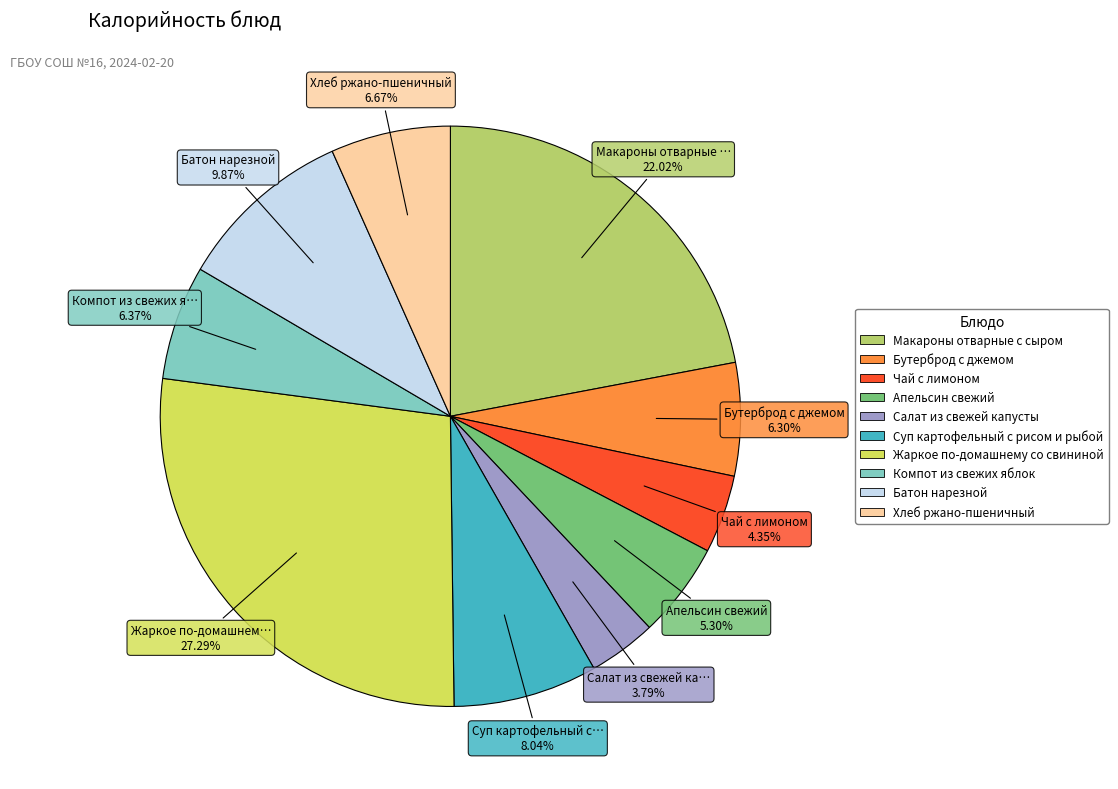

To the nearest percent, what is the combined percentage of Макароны отварные с сыром and Чай с лимоном?

26%